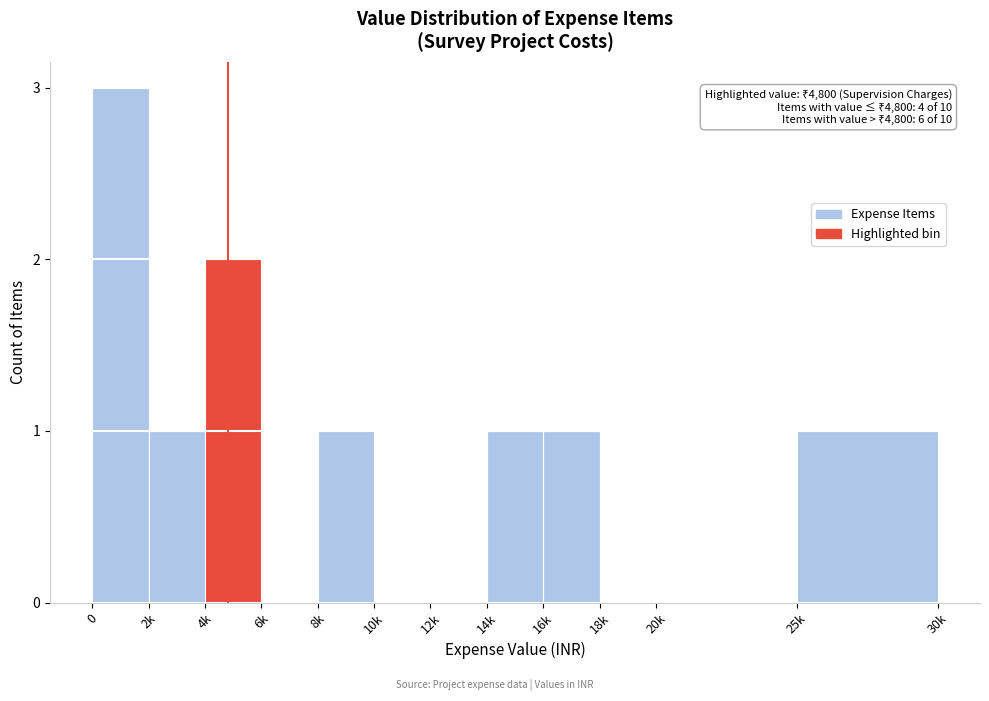

Reading right to left, extract all data points from this chart.

25k=1	20k=0	18k=0	16k=1	14k=1	12k=0	10k=0	8k=1	6k=0	4k=2	2k=1	0=3